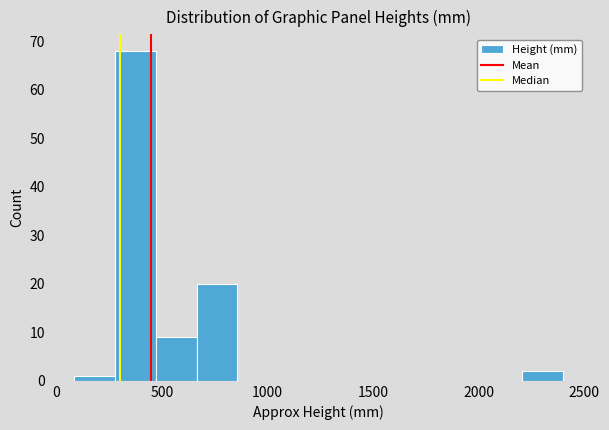

Read against the x-axis, roughly where is the centre of the tallest bar?

350